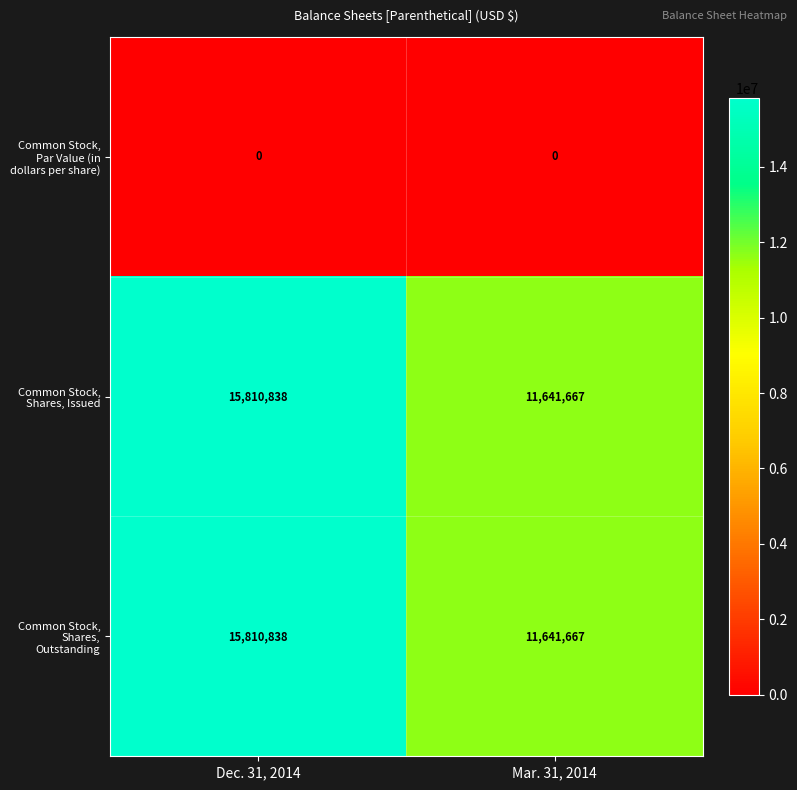

What is the total value across all series at Mar. 31, 2014?

23283334